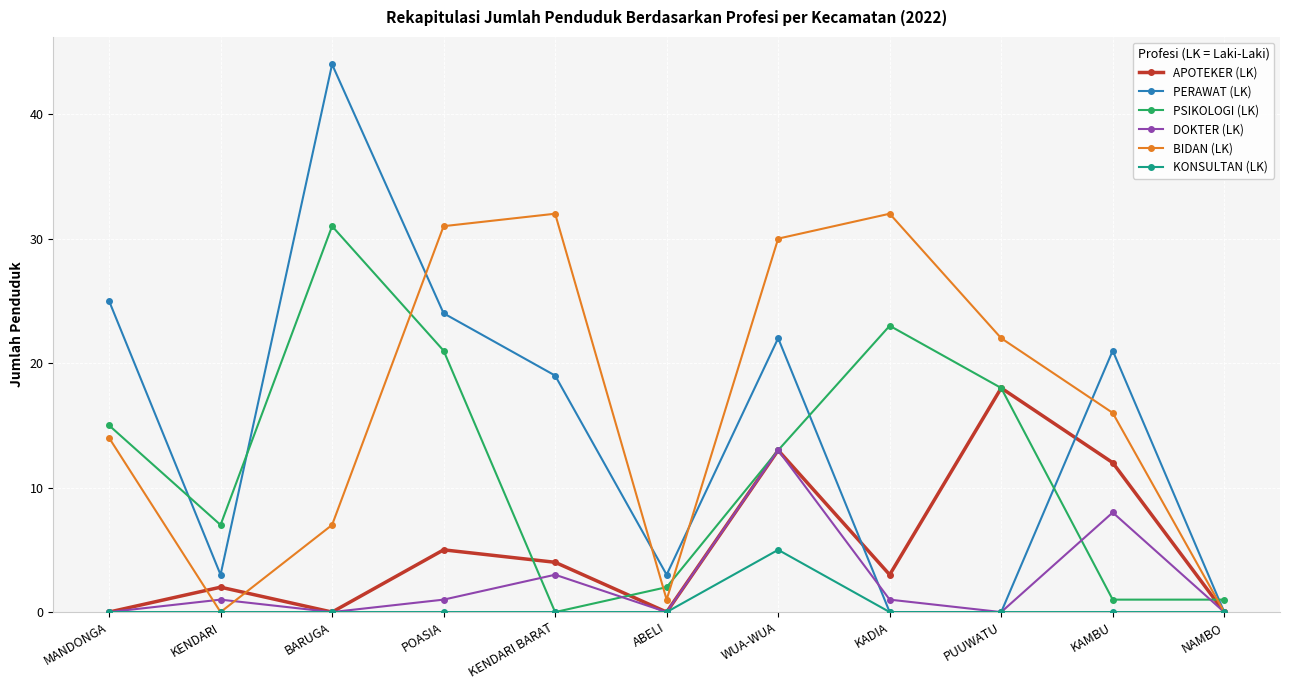

Which series has the widest spread of values?

PERAWAT (LK)